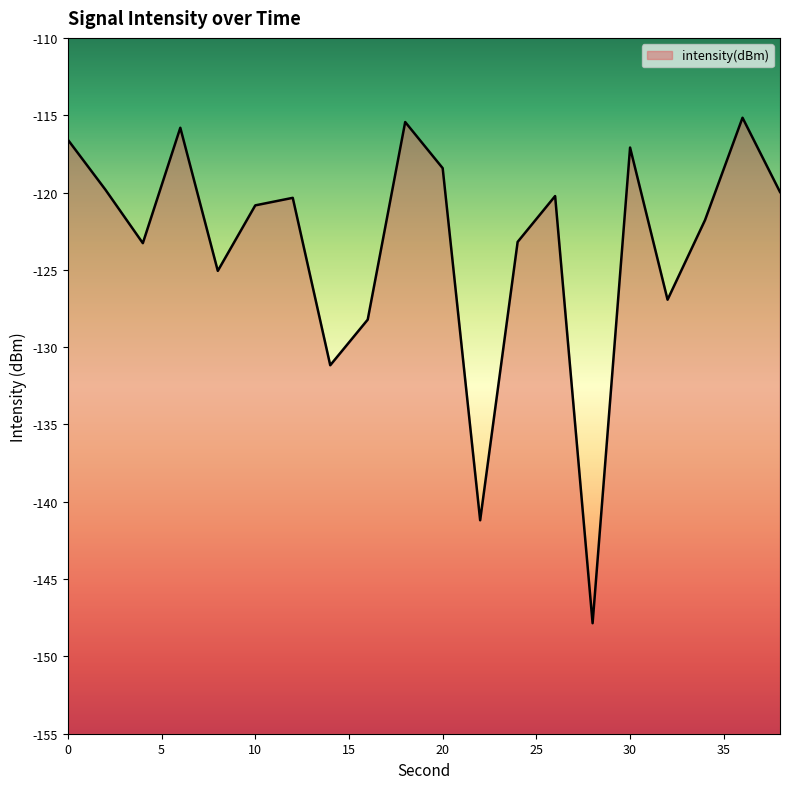

What is the average value?

-123.4